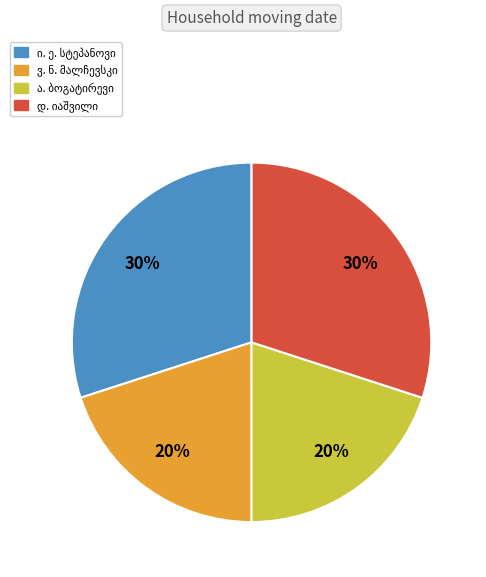

To the nearest percent, what is the average slice percentage?

25%